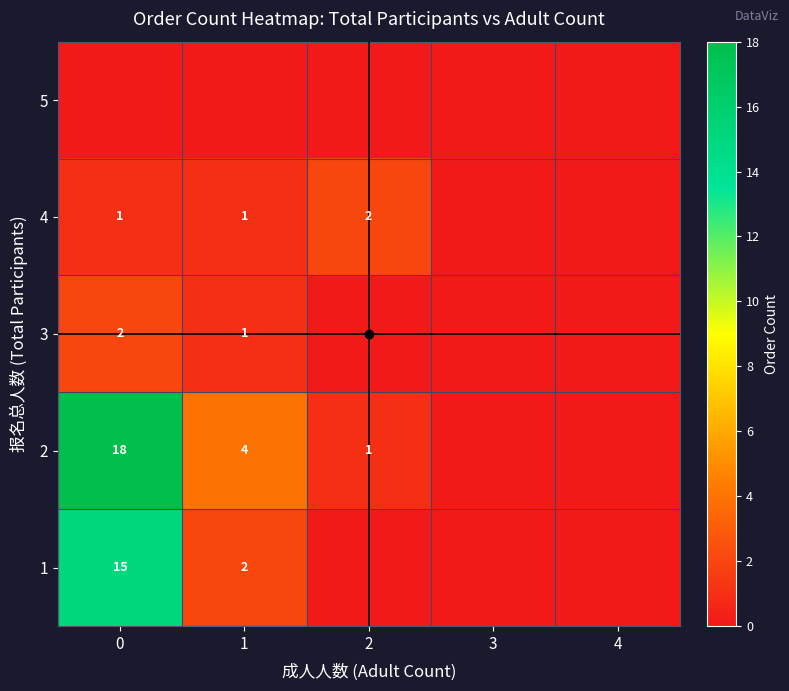

List the series in order of their peak value, lowest first.

row_4, row_2, row_3, row_0, row_1